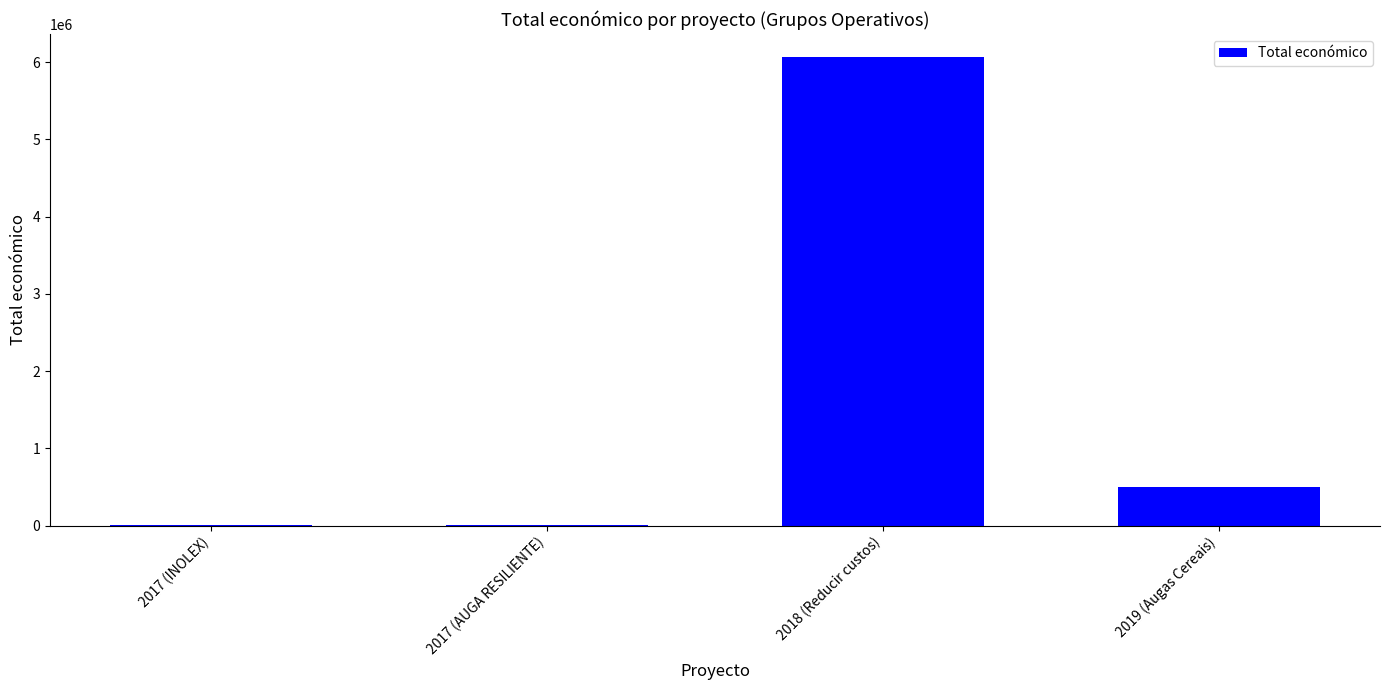

At which label is the value closest to 3035584?

2019 (Augas Cereais)